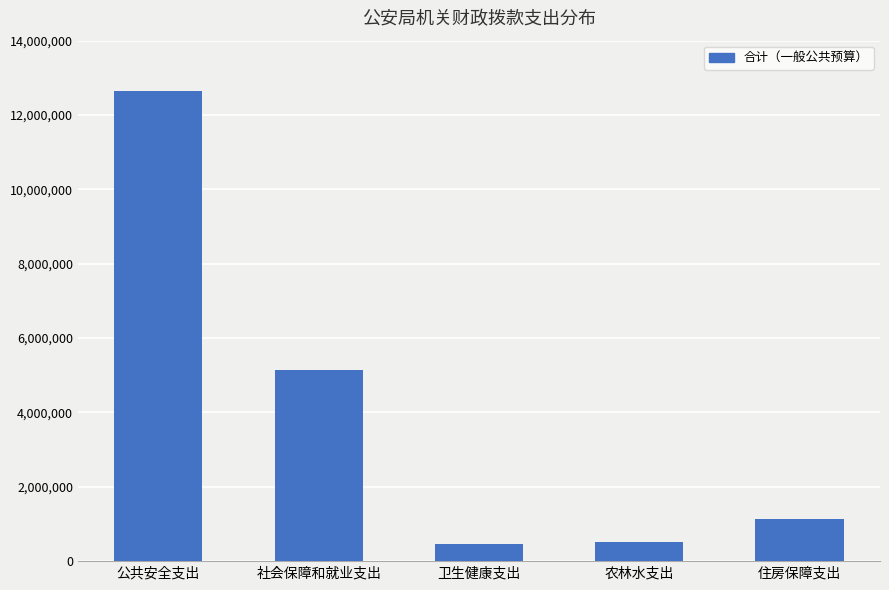

What is the value of the 1st bar from the left?

12641774